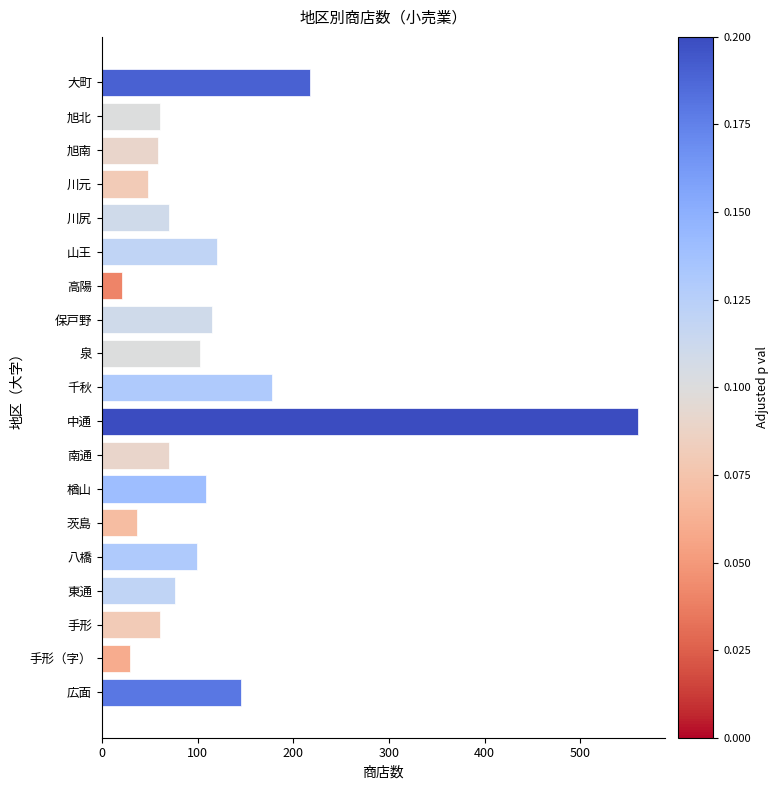

At which category does the chart reach its peak across all series?

中通